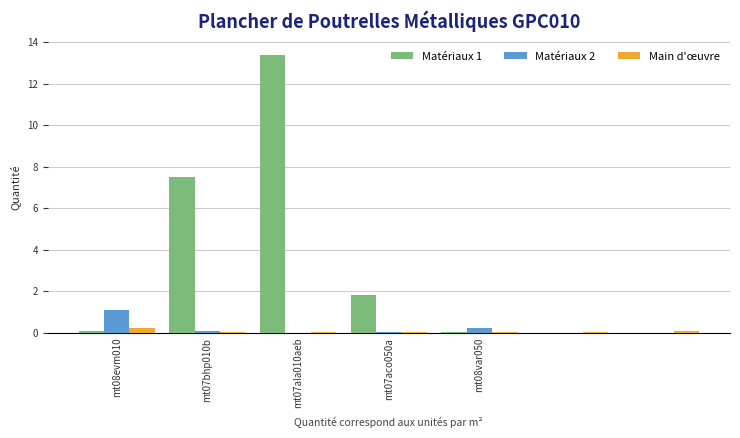

Which series has the largest total across all categories?

Matériaux 1